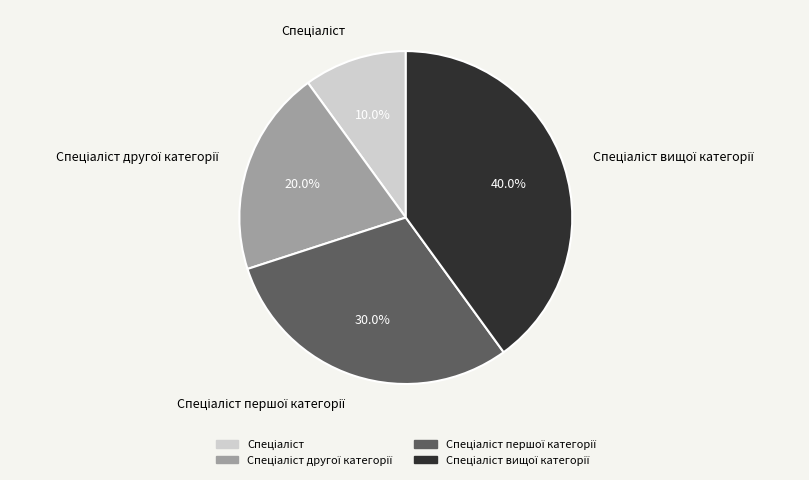

Does any single category account for the majority?

No